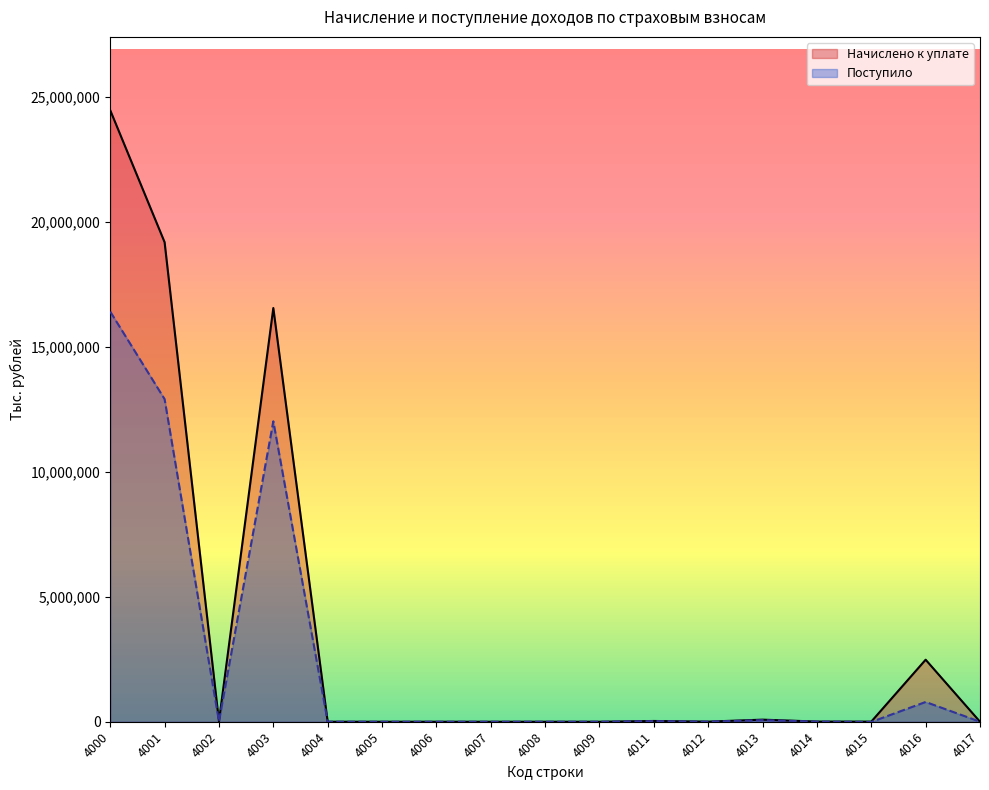

The value of Начислено к уплате at 4006 is 20. True or false?

True